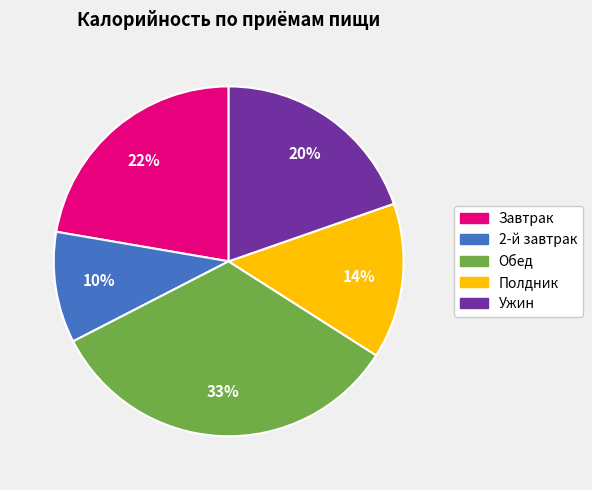

Is there any slice that represents more than half of the pie?

No